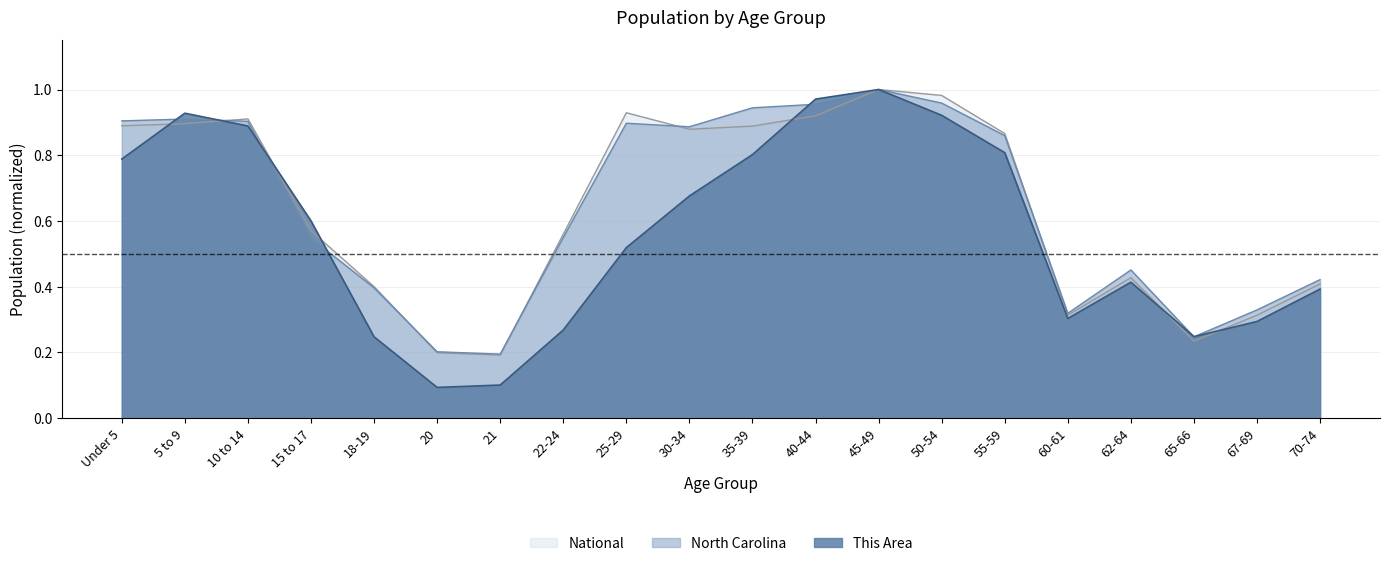

At how many categories does at least one series exceed 0?

20